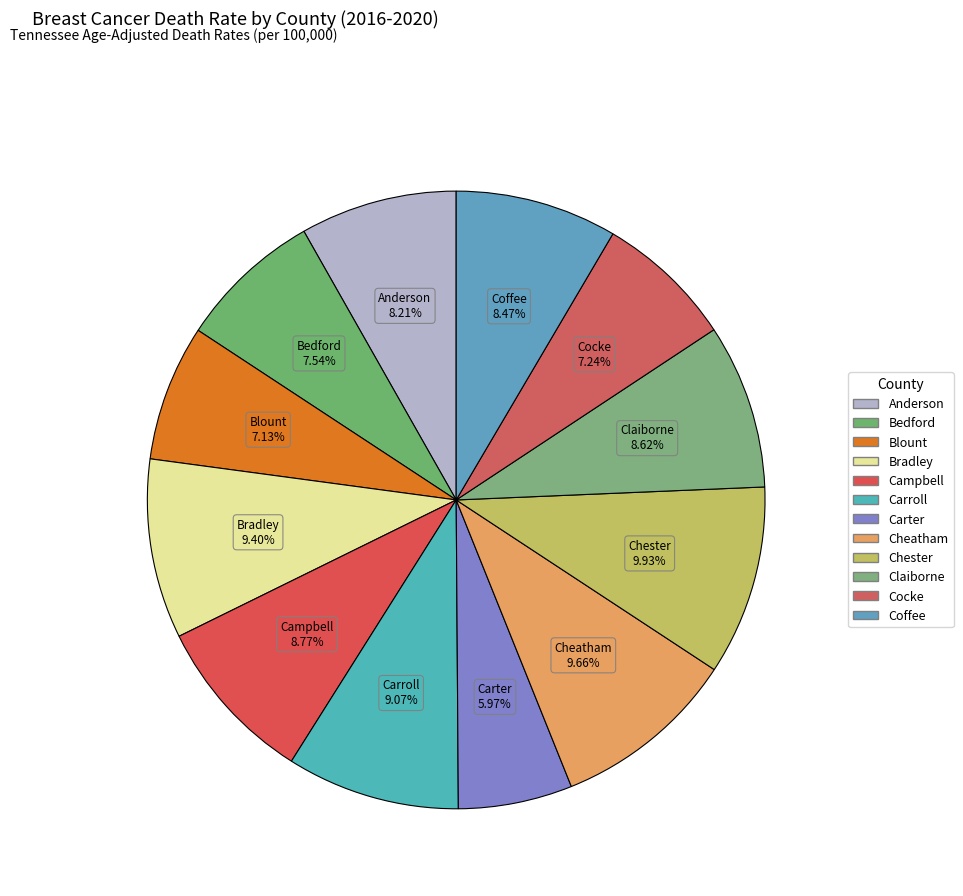

Count the number of slices in the pie.

12